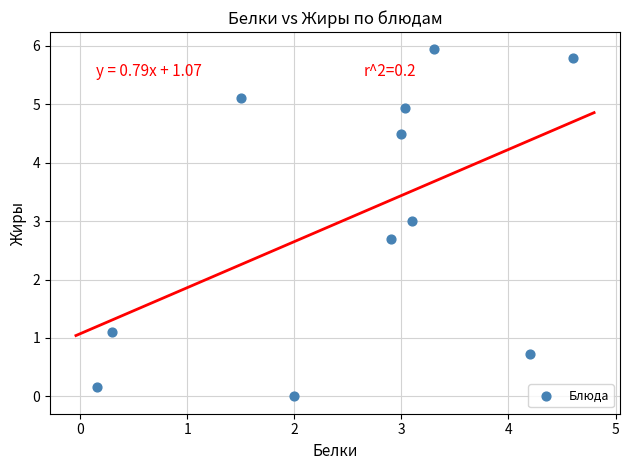

What Y value in the scatter plot is closest to 2?

2.7